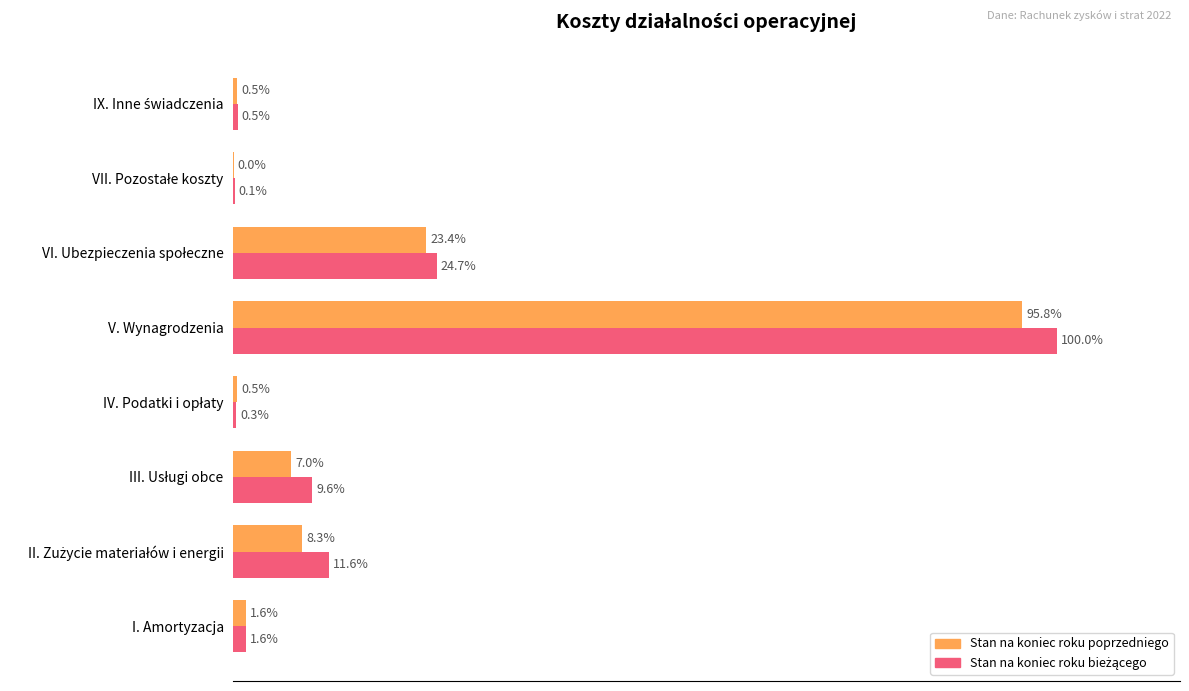

At which category is the sum across all series the highest?

V. Wynagrodzenia